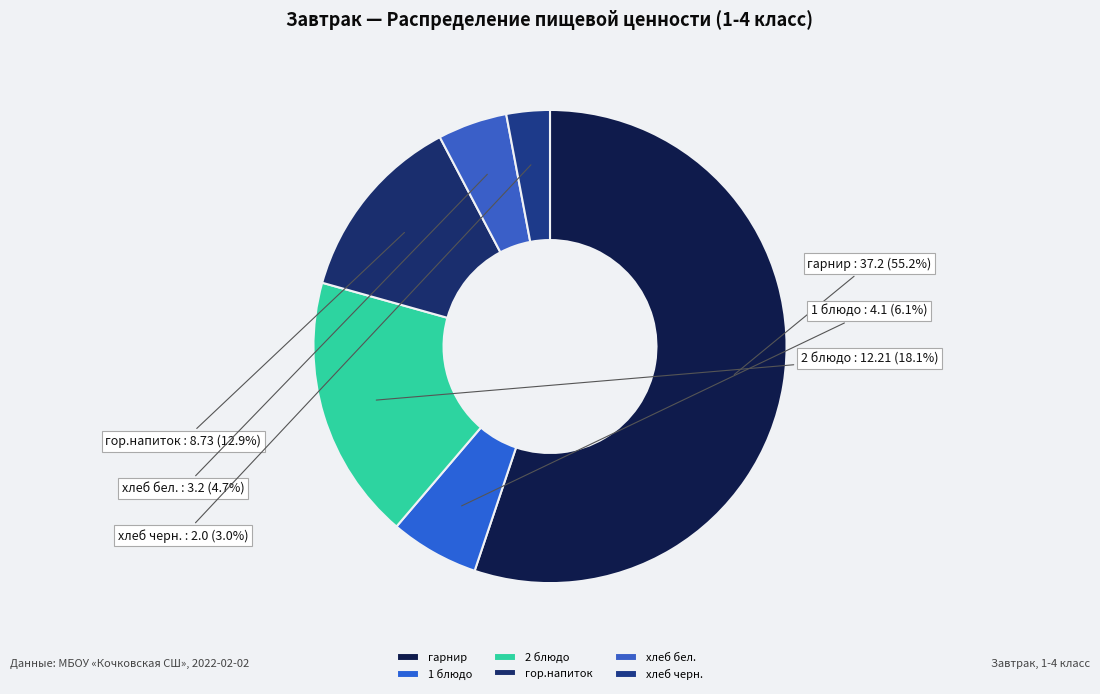

Between хлеб черн. and 2 блюдо, which is larger?

2 блюдо